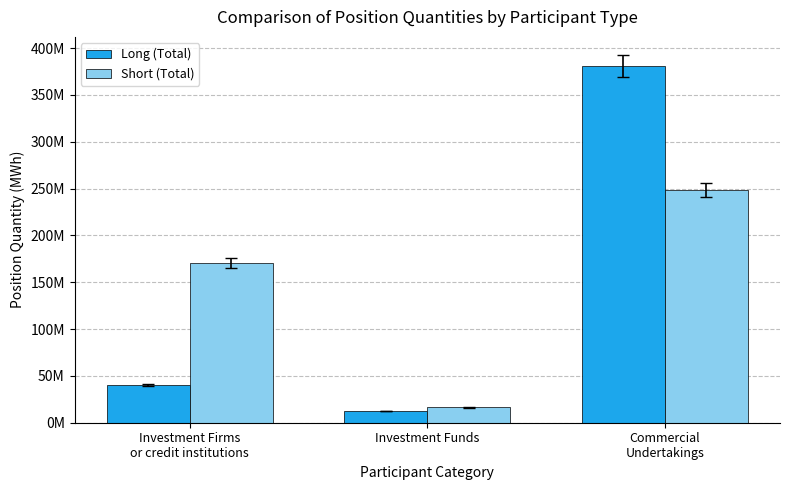

Rank the series by their average value, from lowest to highest.

Long (Total), Short (Total)